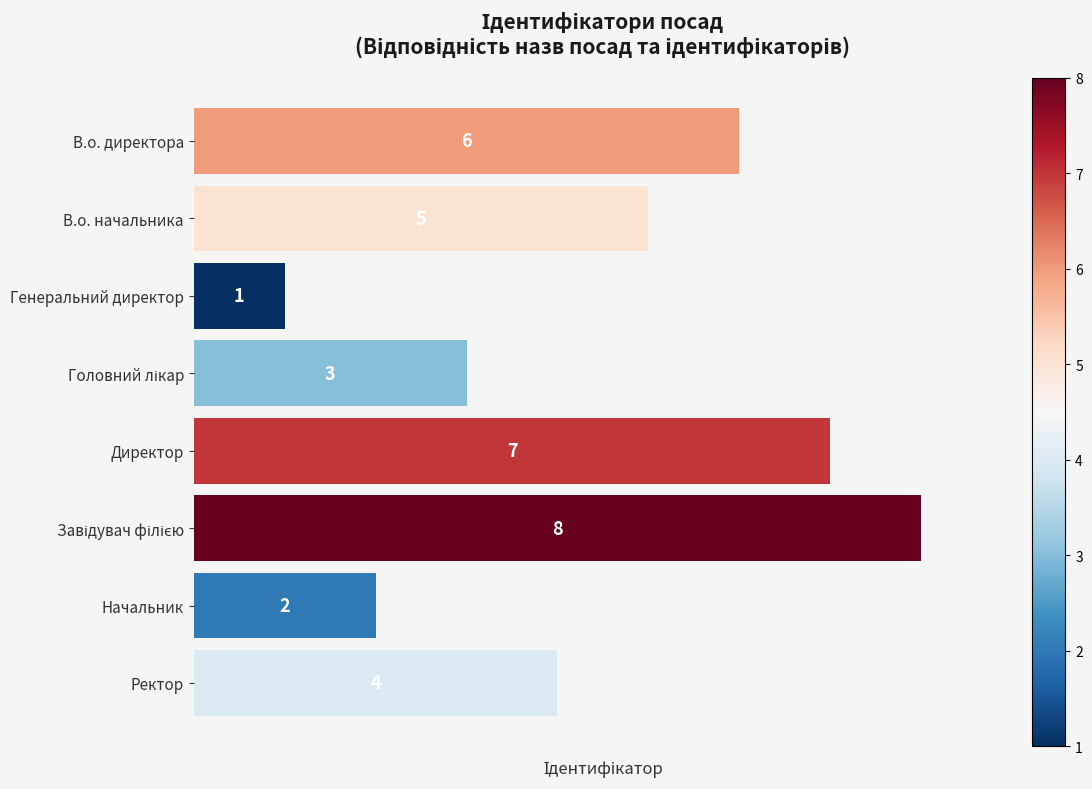

What is the change in value from В.о. начальника to Генеральний директор?

-4